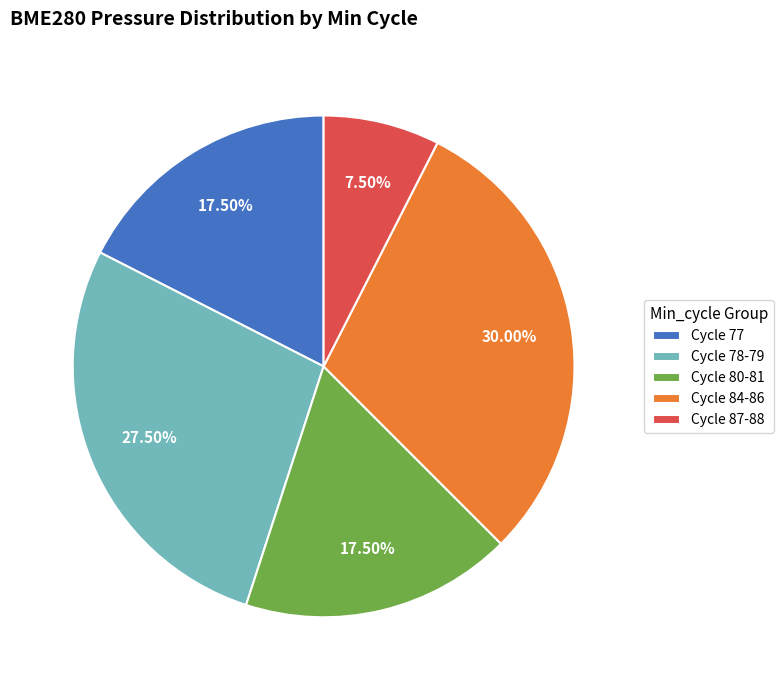

Which slice is the largest?

Cycle 84-86